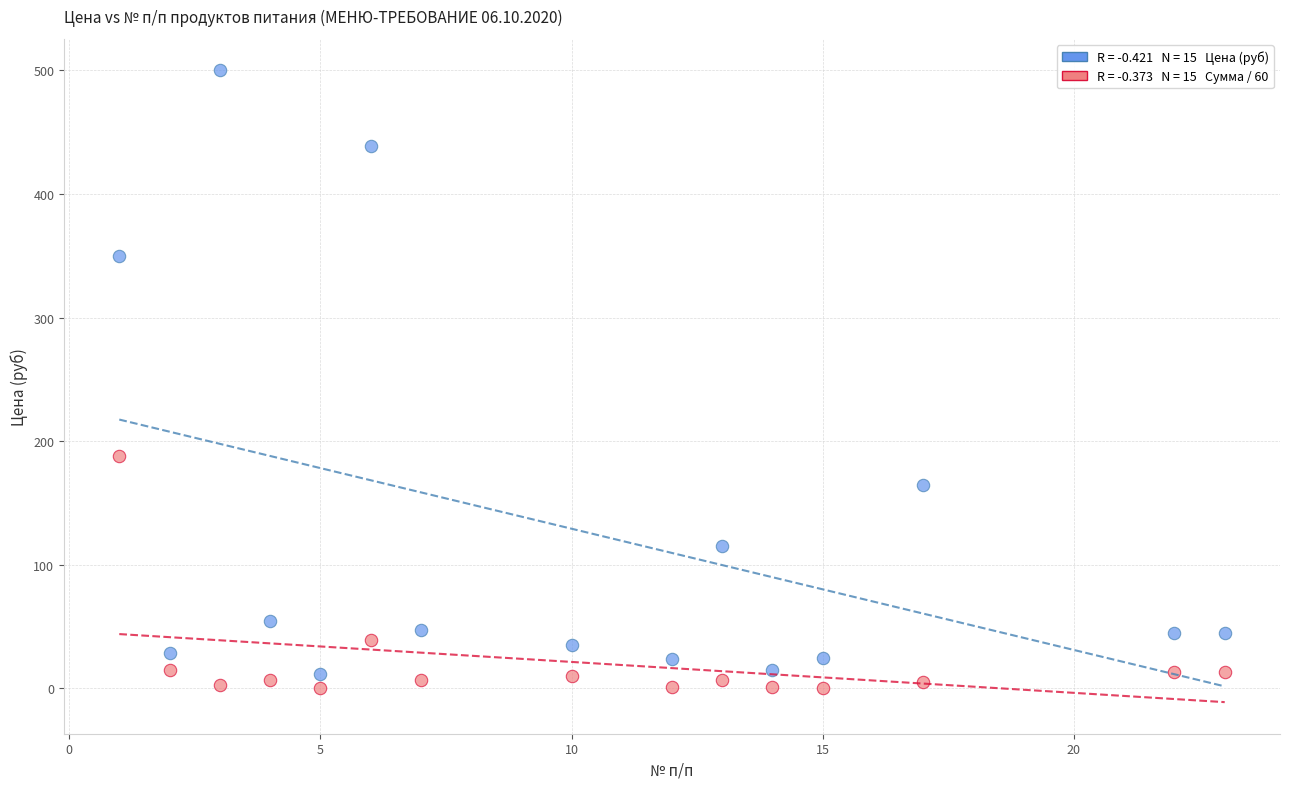

Across all data points, what is the range of X values (max minus min)?

22.0